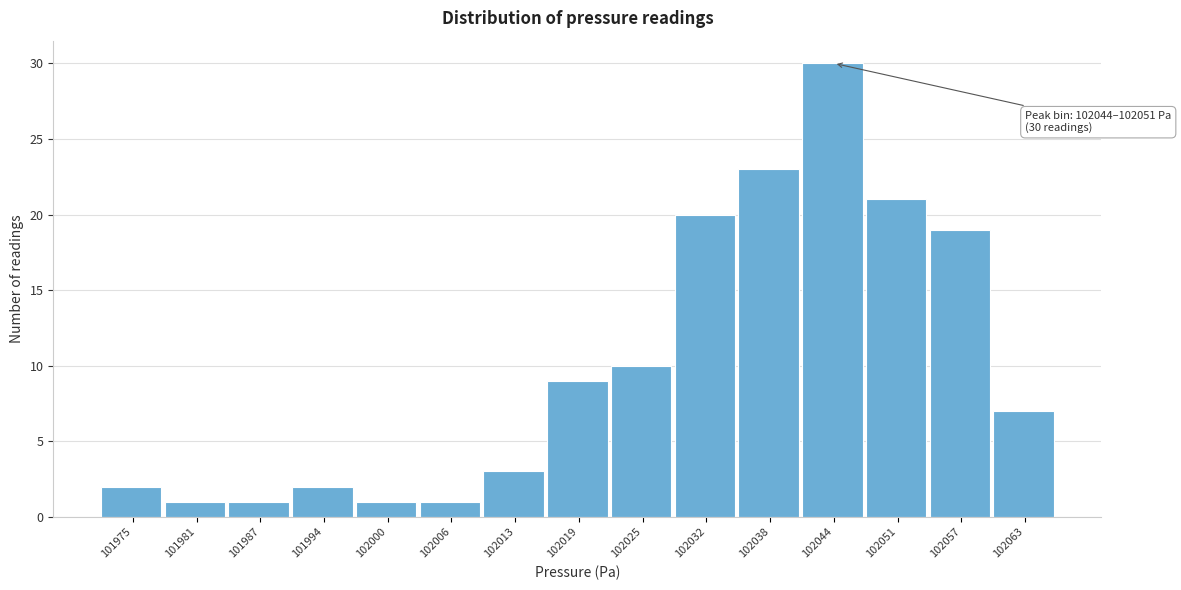

Reading right to left, extract all data points from this chart.

102063=7	102057=19	102051=21	102044=30	102038=23	102032=20	102025=10	102019=9	102013=3	102006=1	102000=1	101994=2	101987=1	101981=1	101975=2